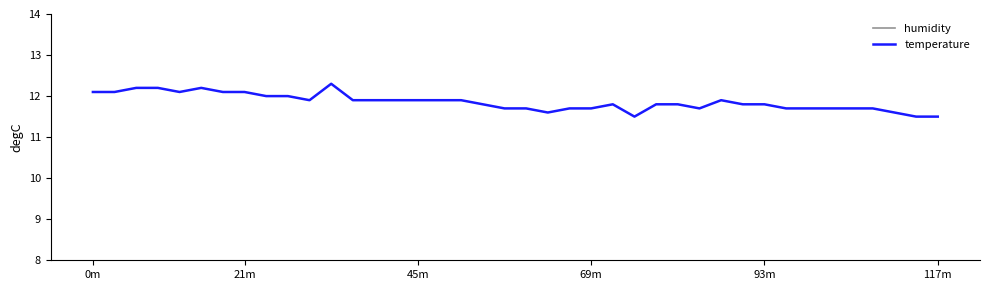

What is the lowest value of the temperature series?

11.5